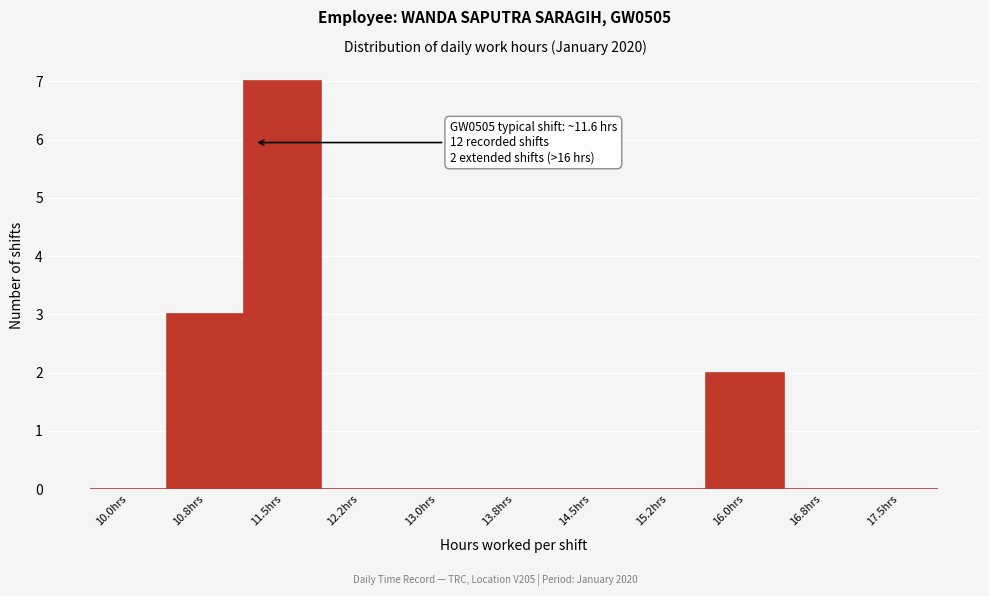

Reading left to right, transcribe all the data shown in this chart.

10.0hrs=0	10.8hrs=3	11.5hrs=7	12.2hrs=0	13.0hrs=0	13.8hrs=0	14.5hrs=0	15.2hrs=0	16.0hrs=2	16.8hrs=0	17.5hrs=0